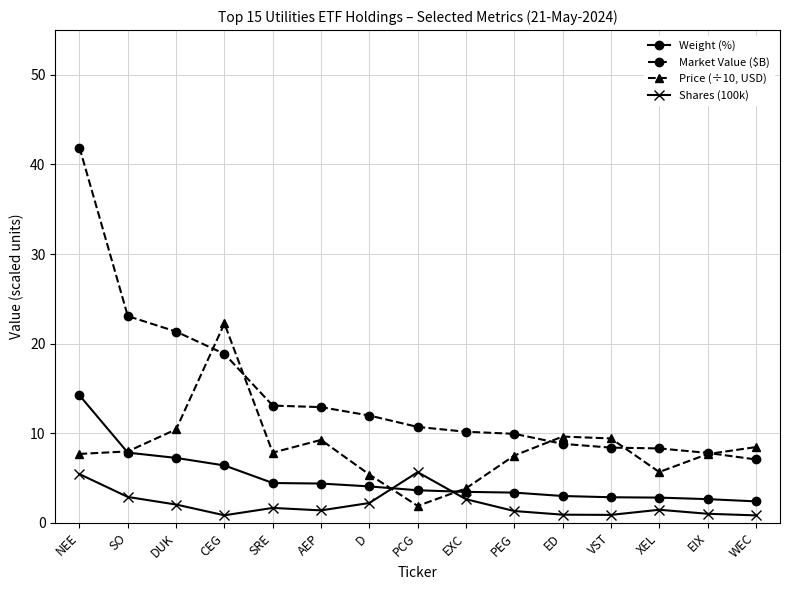

True or false: Weight (%) and Market Value ($B) intersect in this chart.

False